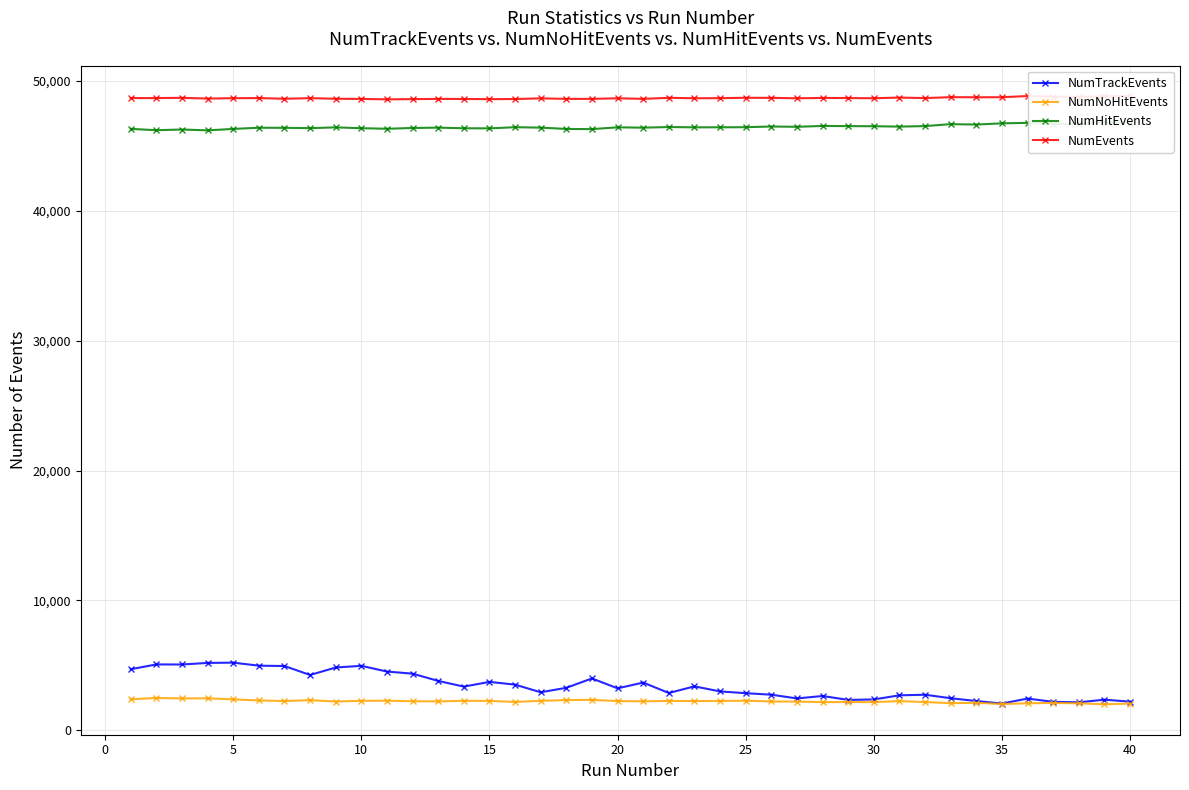

Is the value of NumEvents at 15 greater than the value of NumNoHitEvents at 15?

Yes